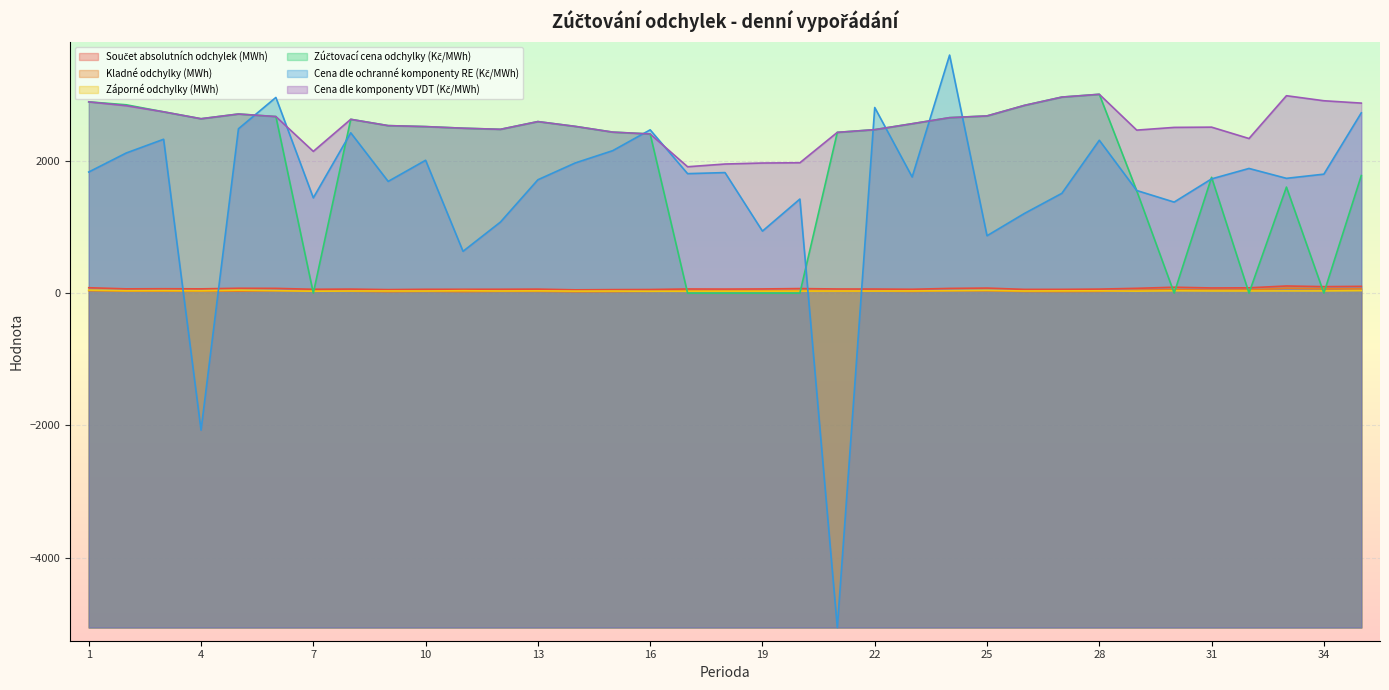

At how many categories does at least one series exceed -2579?

35